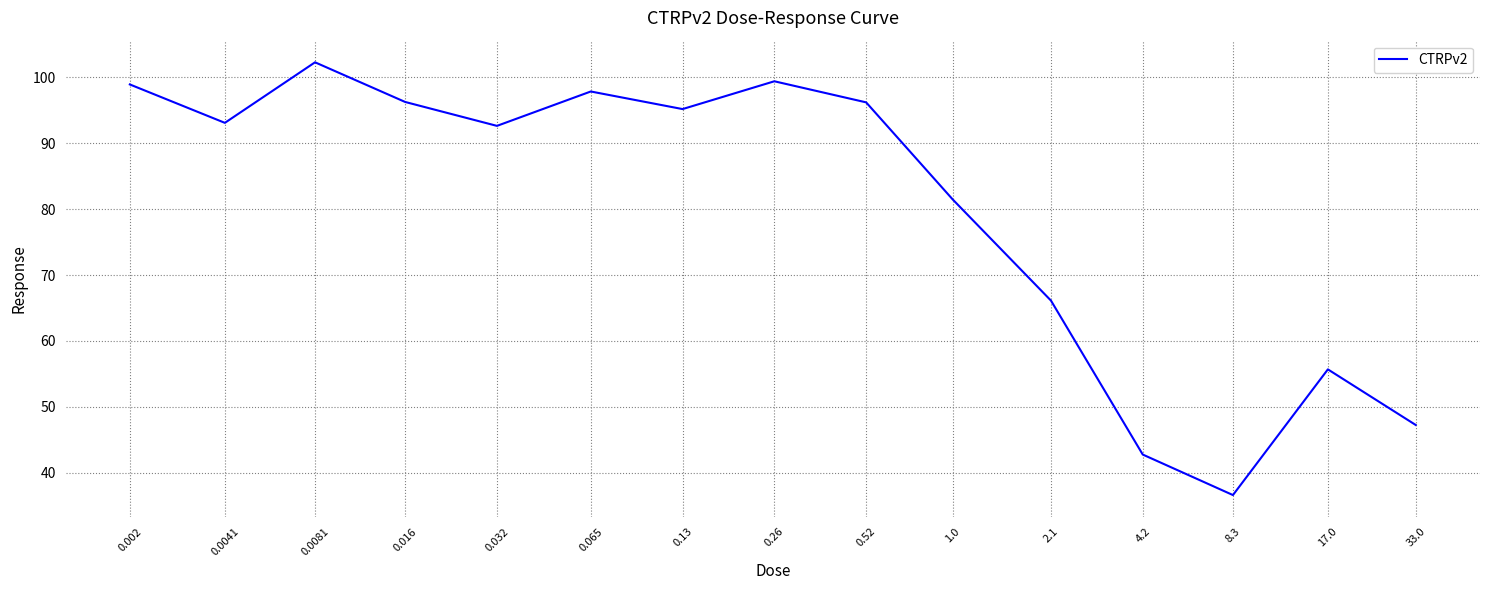

What is the smallest value displayed?

36.6